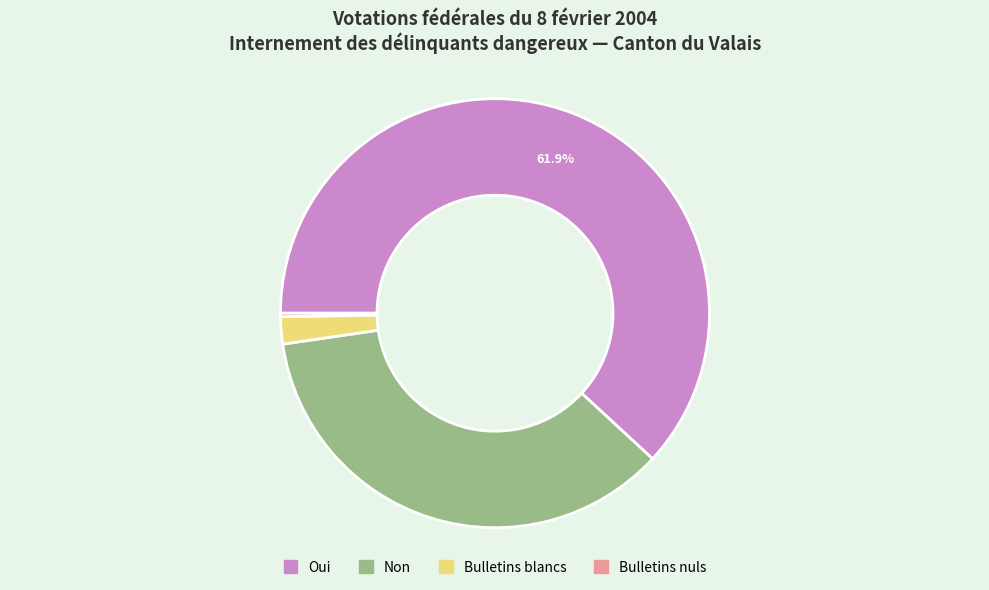

What is the ratio of the value at Oui to the value at Non?

1.7